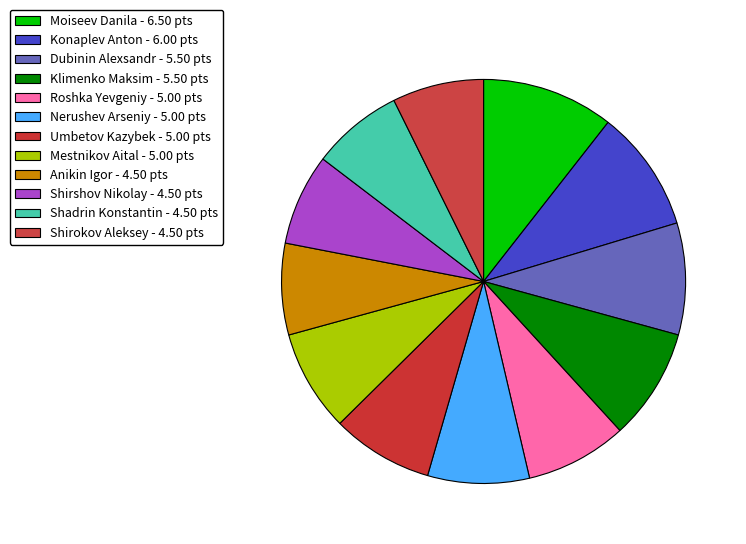

Count the number of slices in the pie.

12